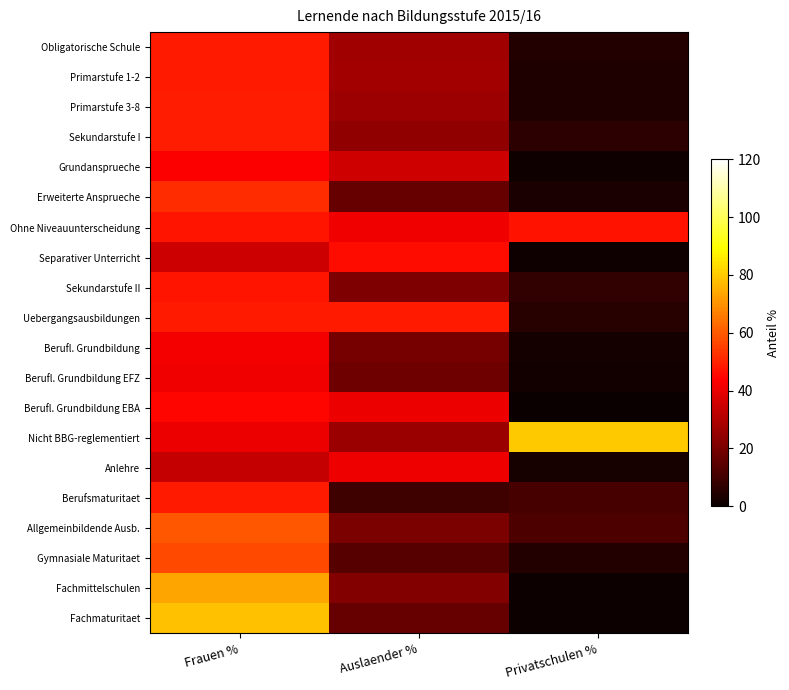

Which series has the largest range (max minus min)?

Fachmaturitaet